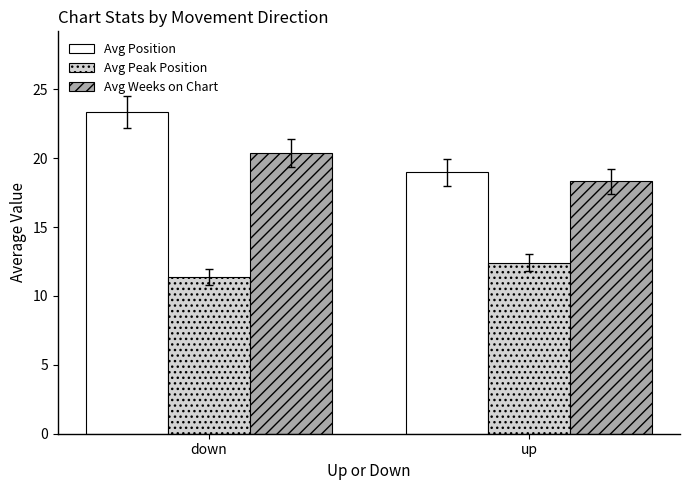

What is the sum of all Avg Weeks on Chart values?

38.7